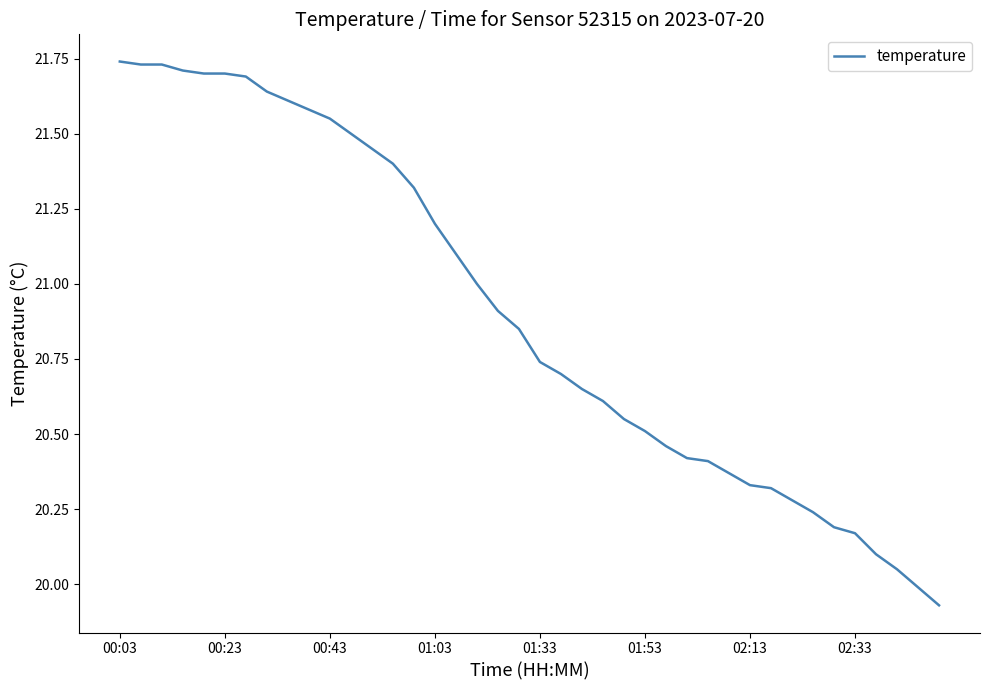

What is the difference between the maximum and second lowest values?

1.8